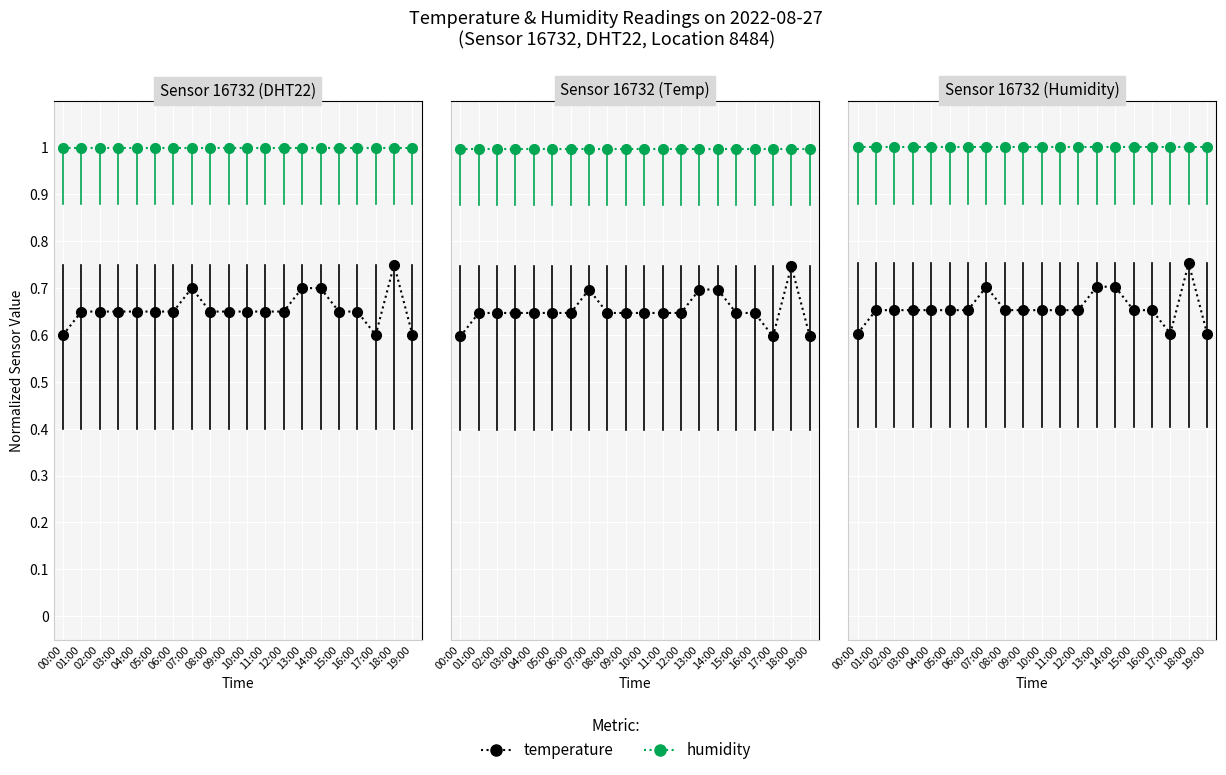

Reading right to left, extract all data points from this chart.

temperature: 0.6	0.8	0.6	0.7	0.7	0.7	0.7	0.7	0.7	0.7	0.7	0.7	0.7	0.7	0.7	0.7	0.7	0.7	0.7	0.6
humidity: 1.0	1.0	1.0	1.0	1.0	1.0	1.0	1.0	1.0	1.0	1.0	1.0	1.0	1.0	1.0	1.0	1.0	1.0	1.0	1.0